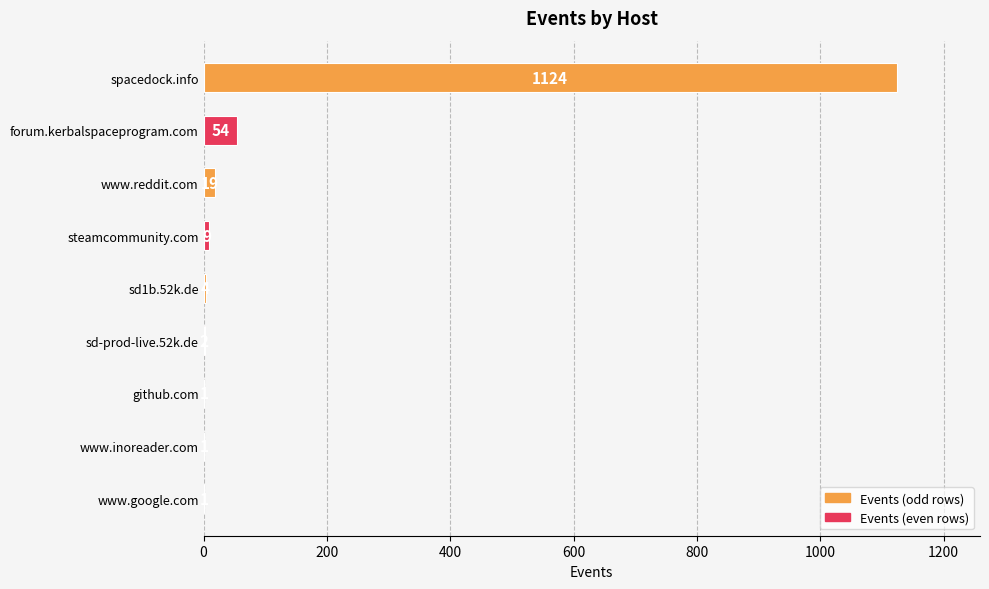

What is the approximate value at steamcommunity.com?

9